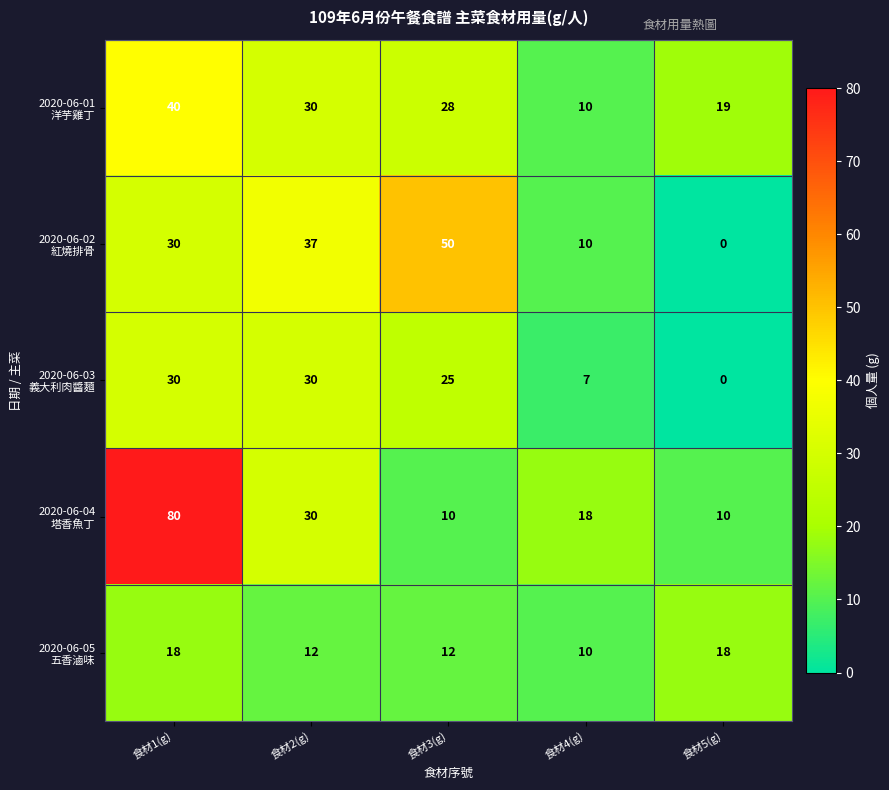

How many data points does each series have?

5